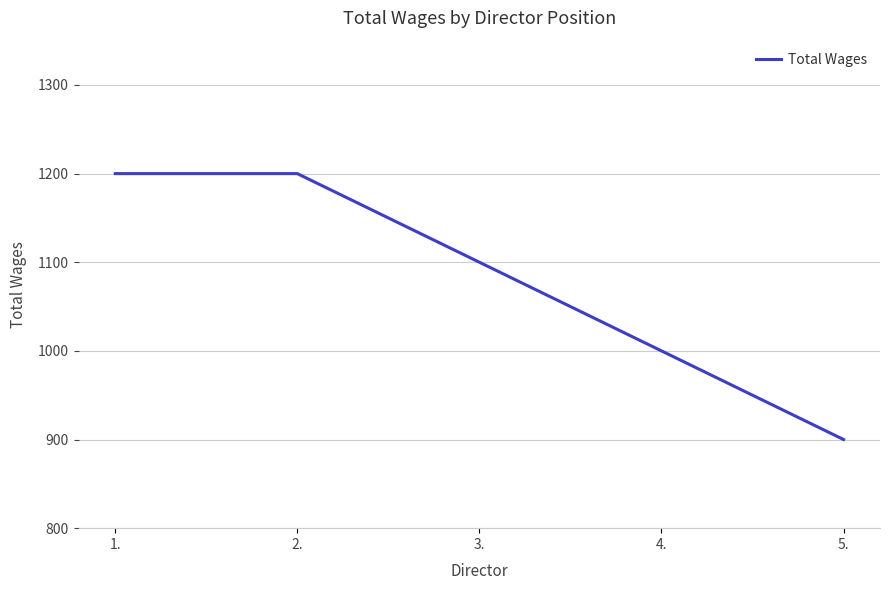

True or false: the data has more than 2 interior local peaks.

False